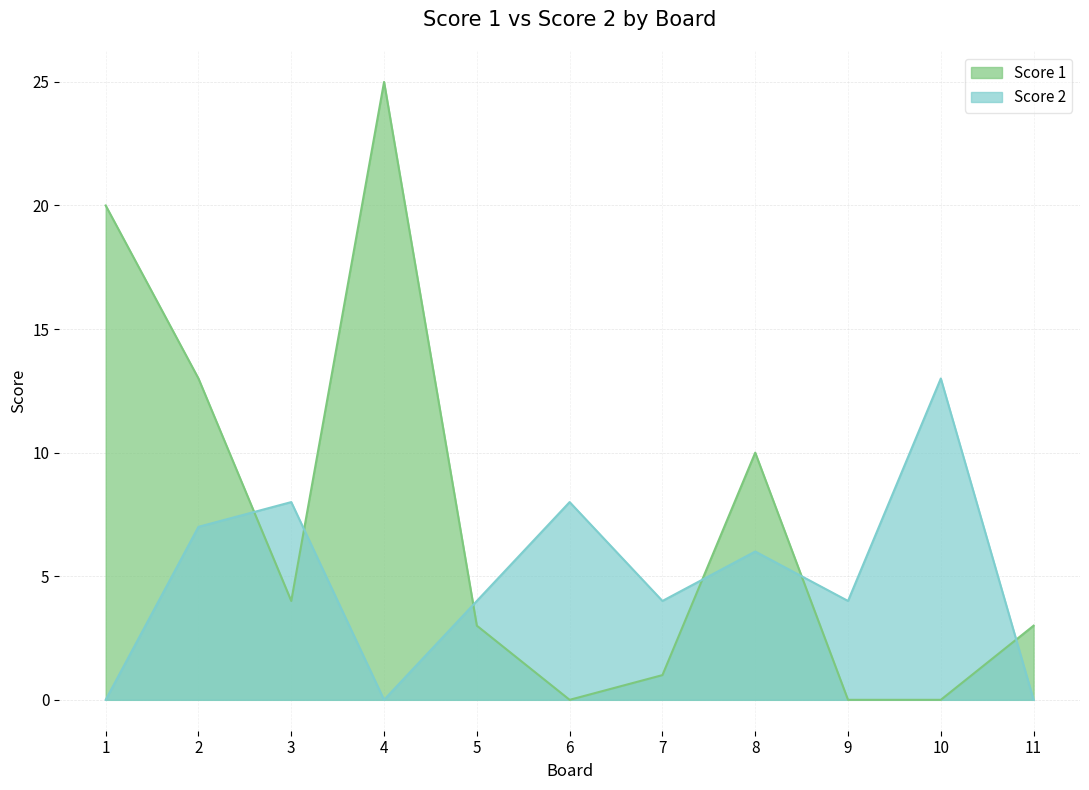

What are all the series names shown in the legend?

Score 1, Score 2